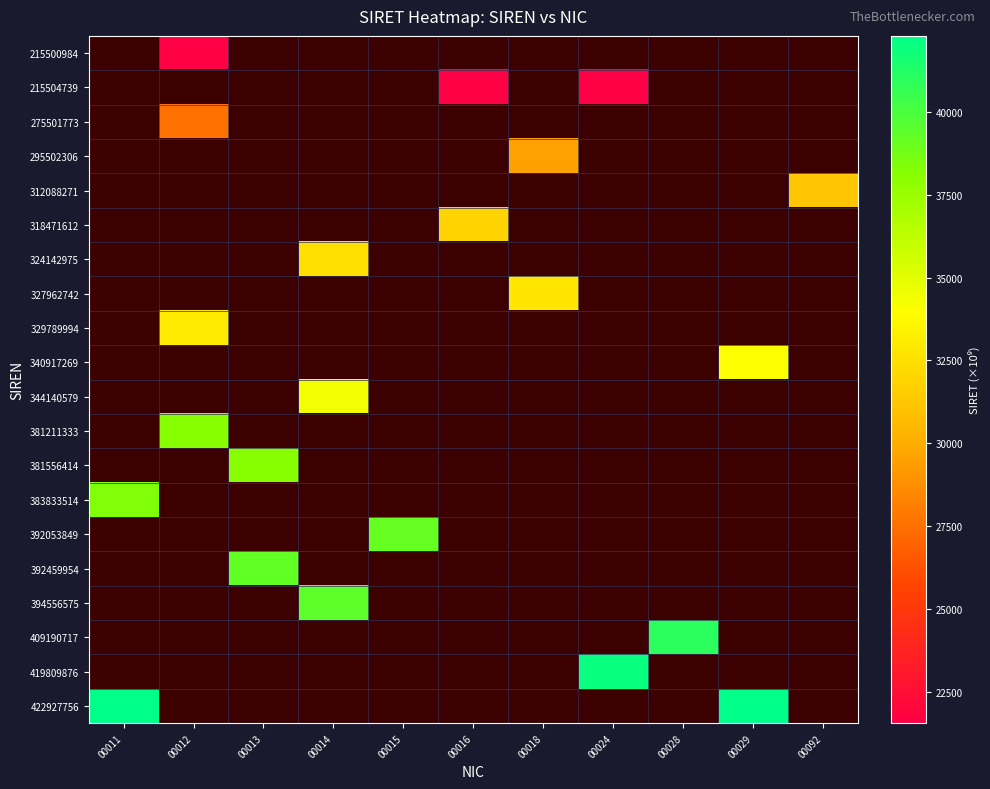

Which category has the highest value across all series?

00029